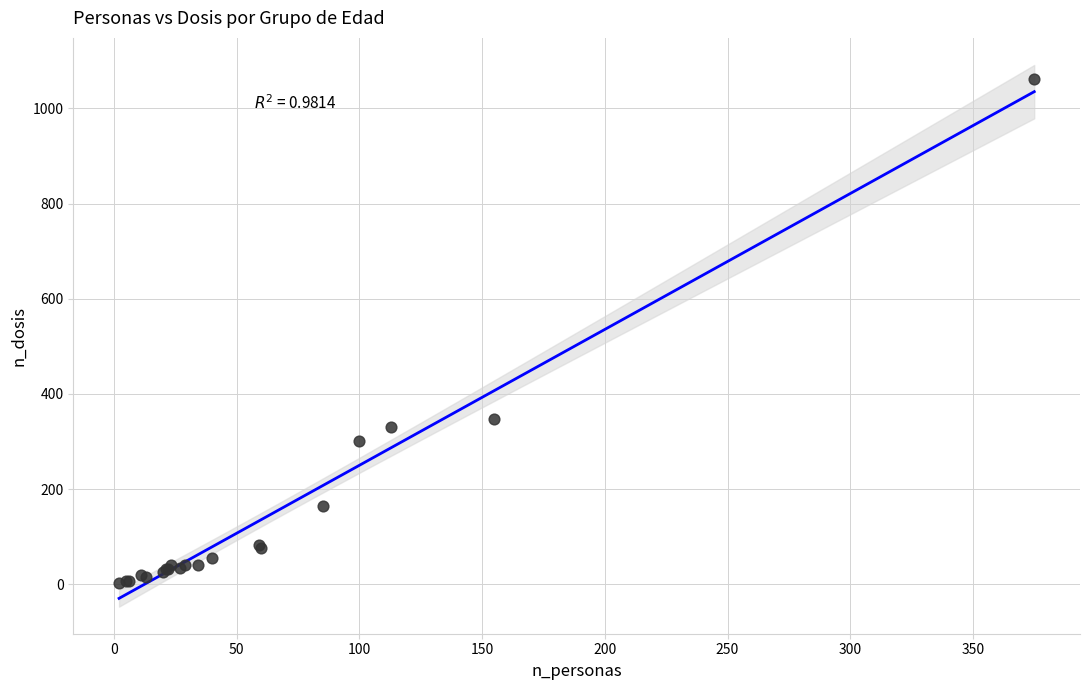

What Y value in the scatter plot is closest to 532?

347